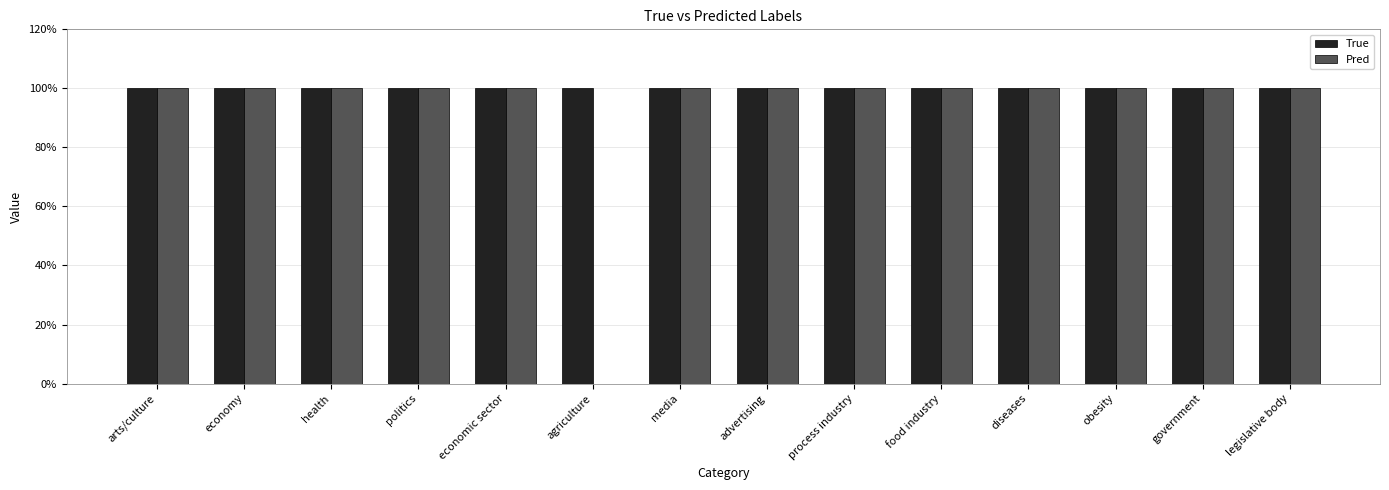

Which series changed the most between arts/culture and government?

True